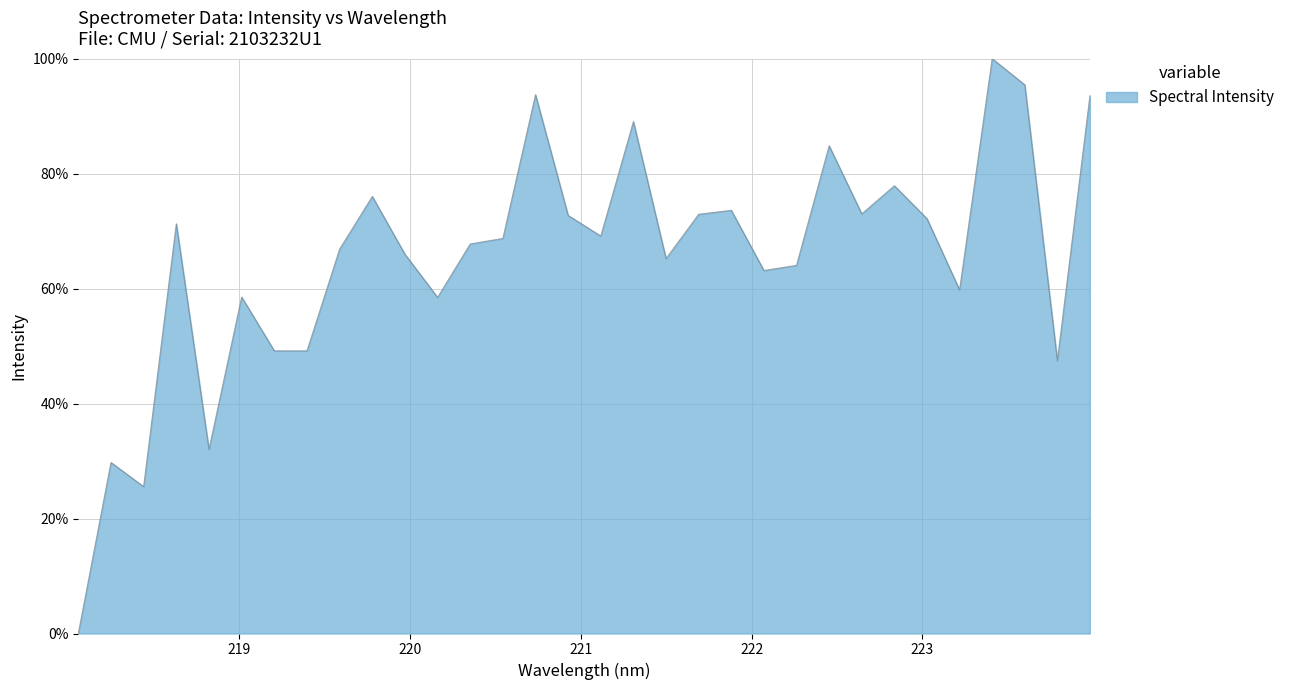

What is the difference between the maximum and minimum values?

100.0